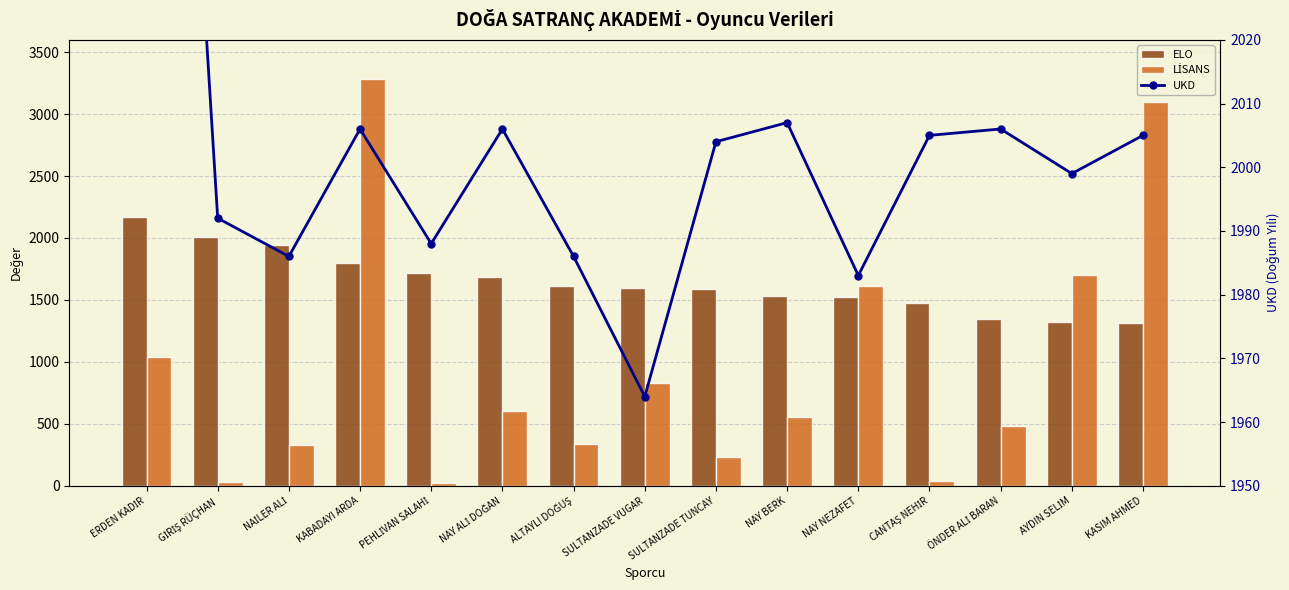

What are all the series names shown in the legend?

ELO, LİSANS, UKD